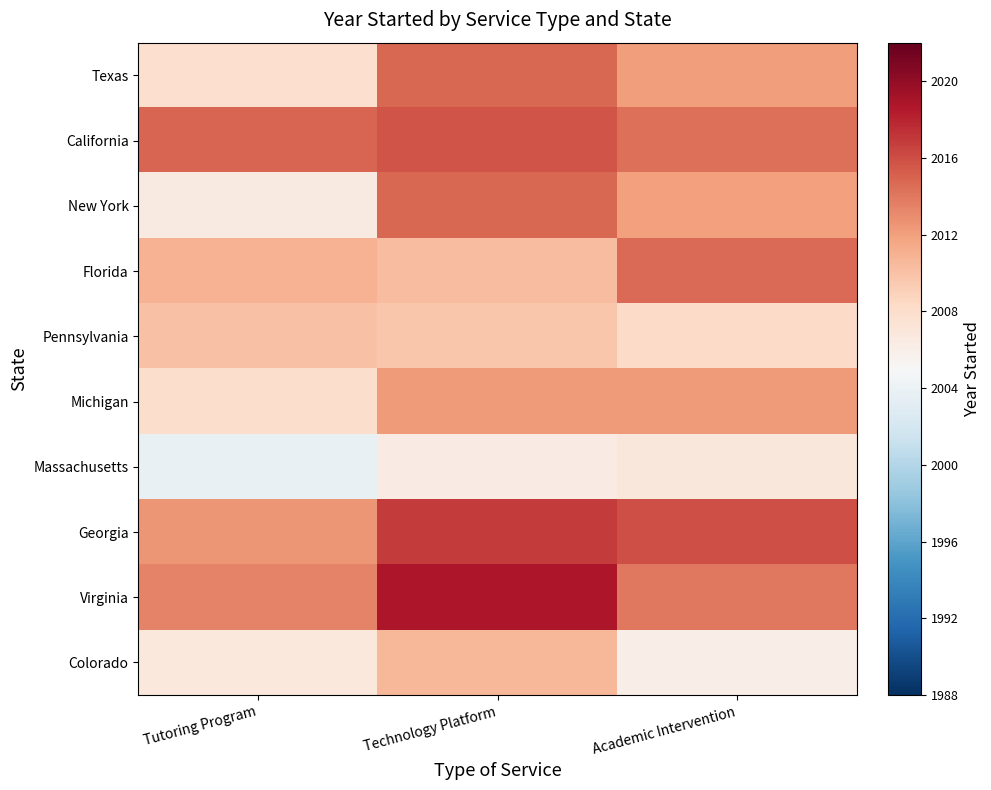

Between Technology Platform and Academic Intervention, which series saw the biggest shift?

Virginia